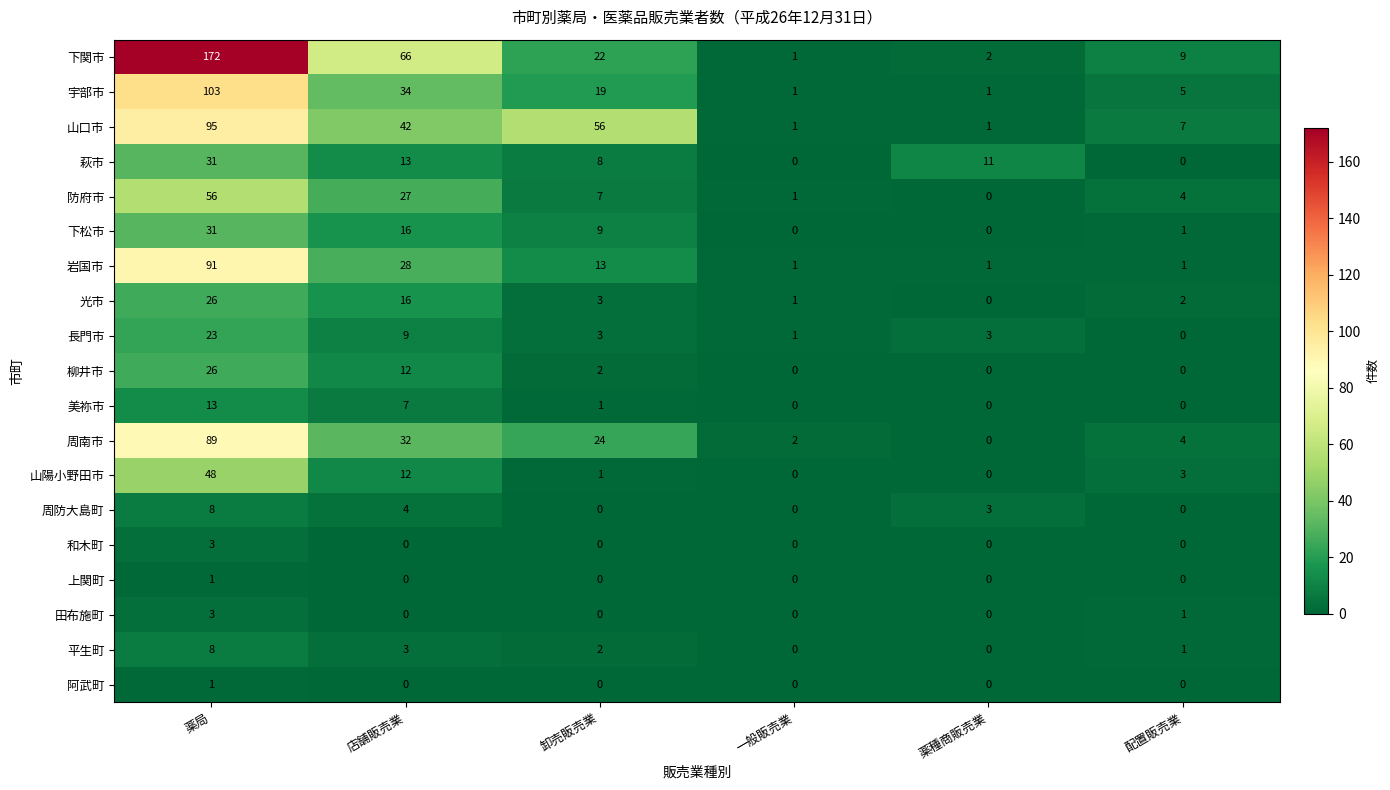

What is the difference between the second highest and minimum values in the 柳井市 series?

12